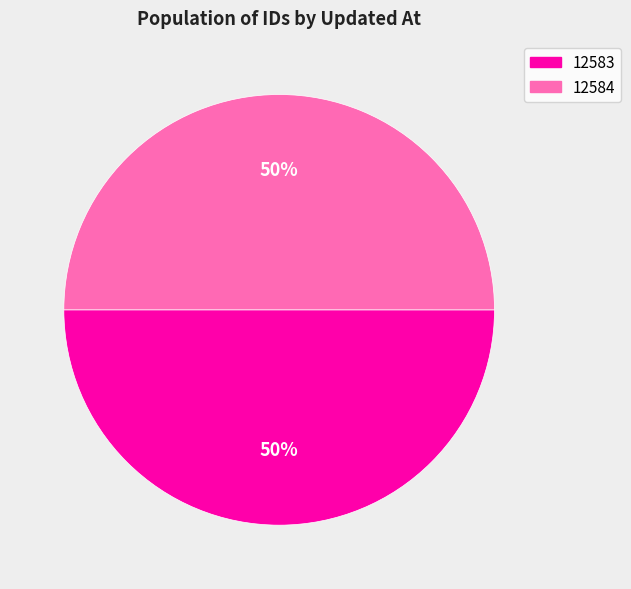

To the nearest percent, what is the average slice percentage?

50%